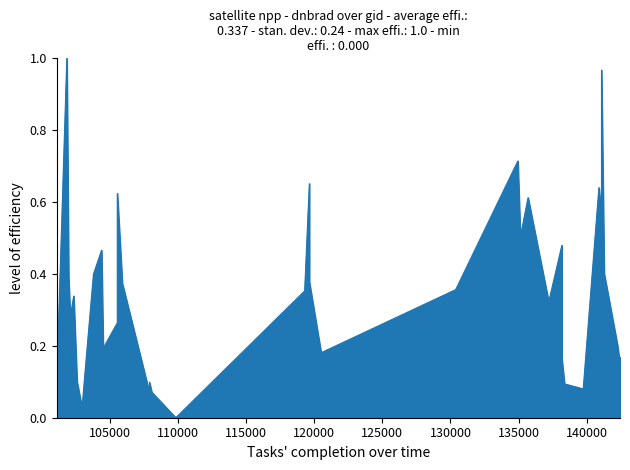

Reading right to left, what are all the values shown in this chart?

0.2	0.1	0.2	0.4	1.0	0.6	0.6	0.1	0.1	0.2	0.3	0.3	0.5	0.3	0.6	0.5	0.7	0.4	0.2	0.4	0.7	0.4	0.0	0.1	0.1	0.1	0.4	0.6	0.3	0.2	0.5	0.4	0.1	0.0	0.1	0.3	0.3	0.4	1.0	0.1